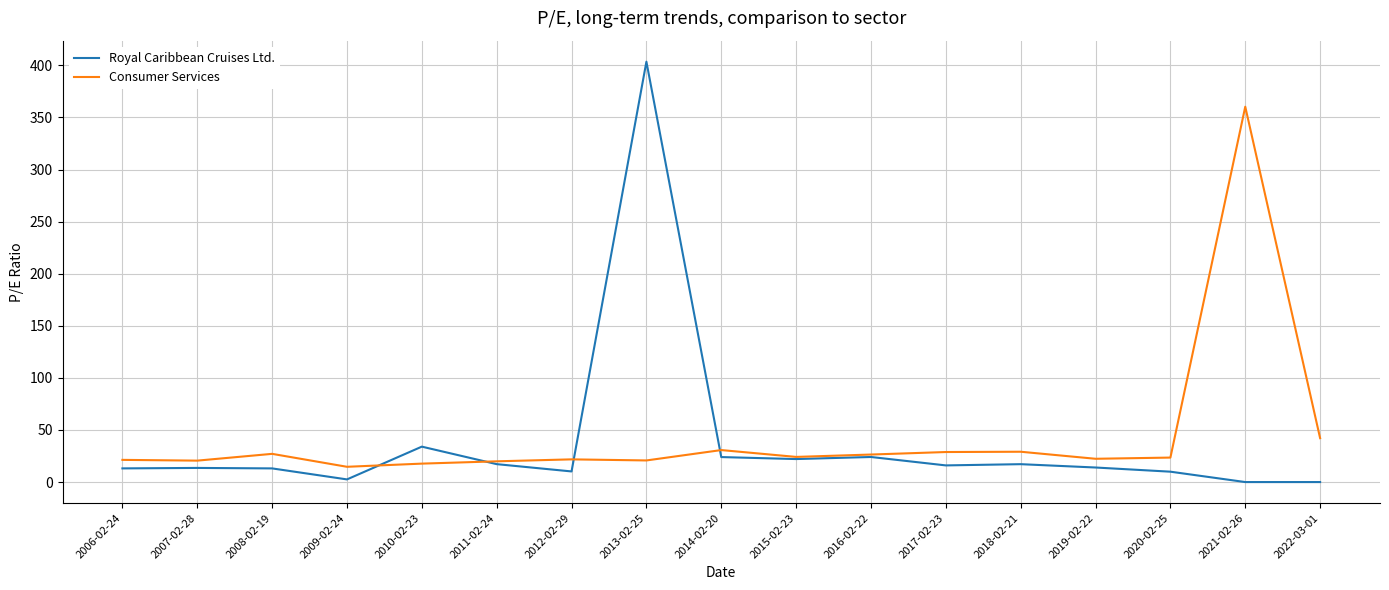

True or false: Consumer Services has a value of 21.8 at 2012-02-29.

True